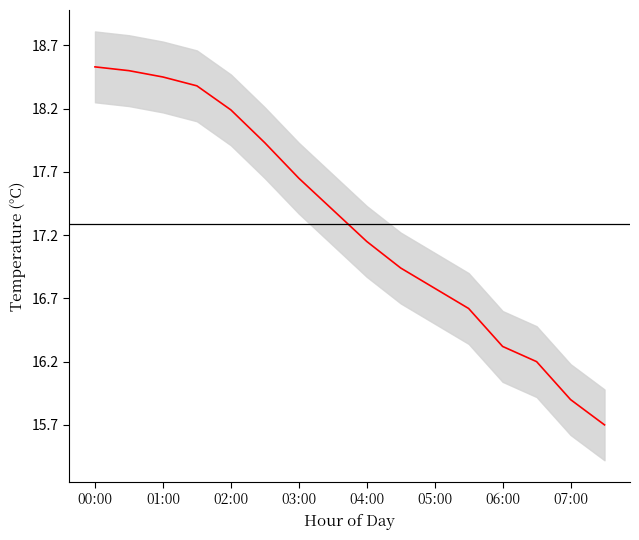

What is the maximum value shown in the chart?

18.5